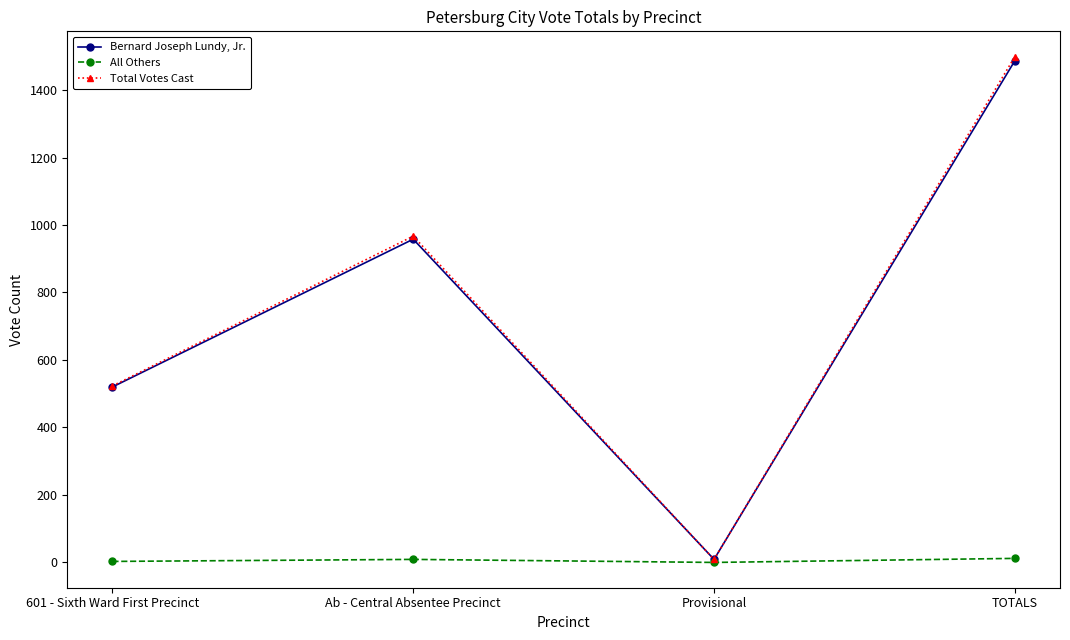

Between Provisional and TOTALS, which series saw the biggest shift?

Total Votes Cast